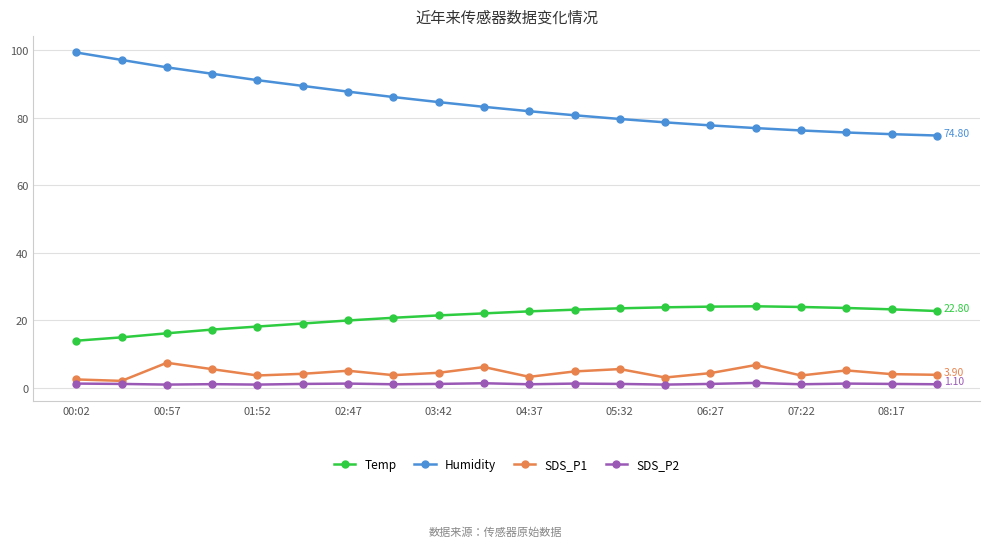

What is the greatest value displayed?

99.4